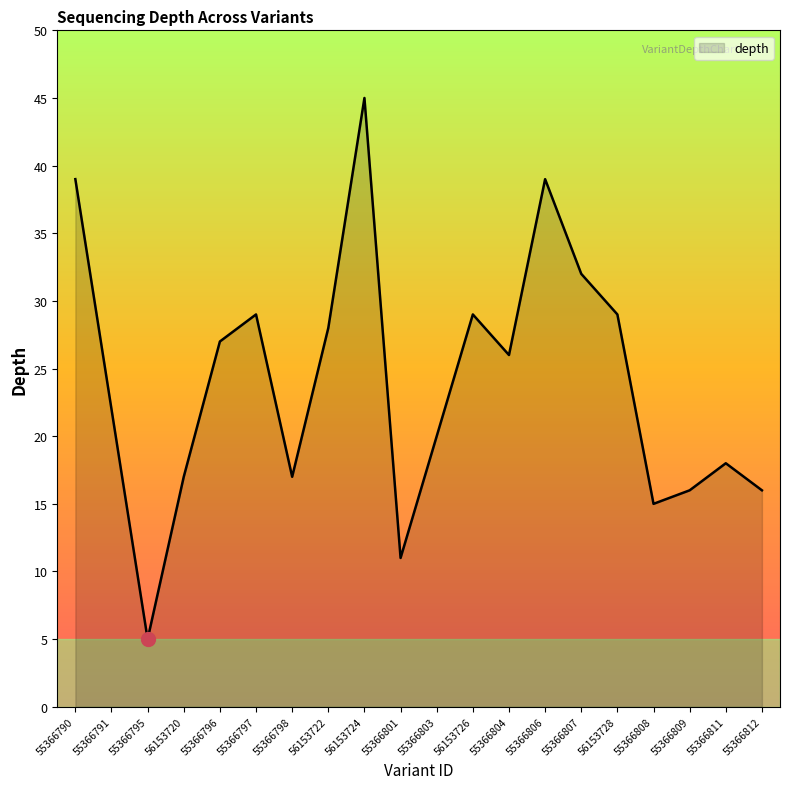

Is it true that the value at 55366797 is 29?

True